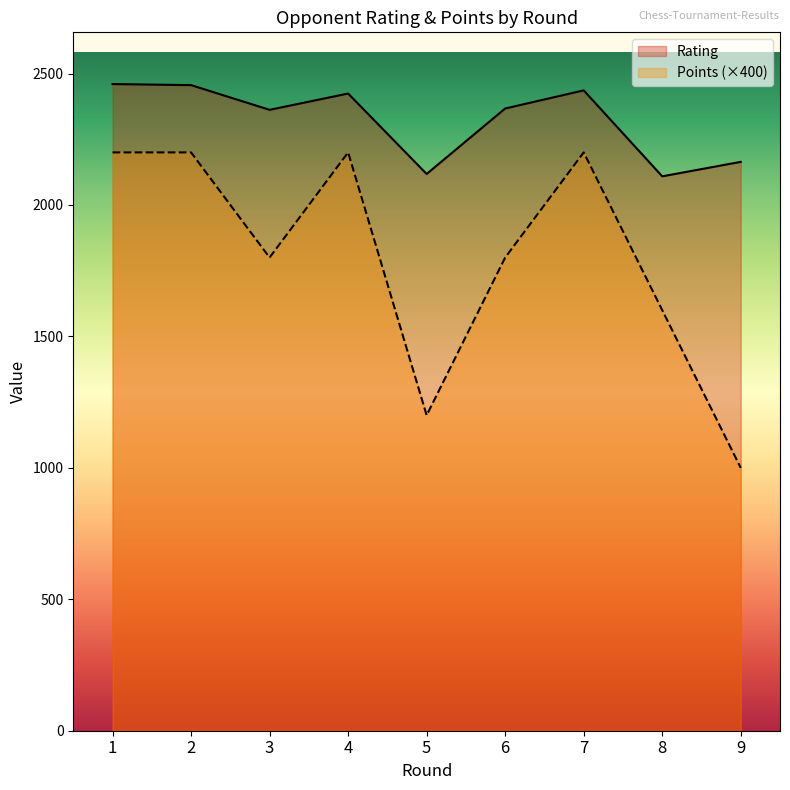

Which series changed the most between 1 and 7?

Rating